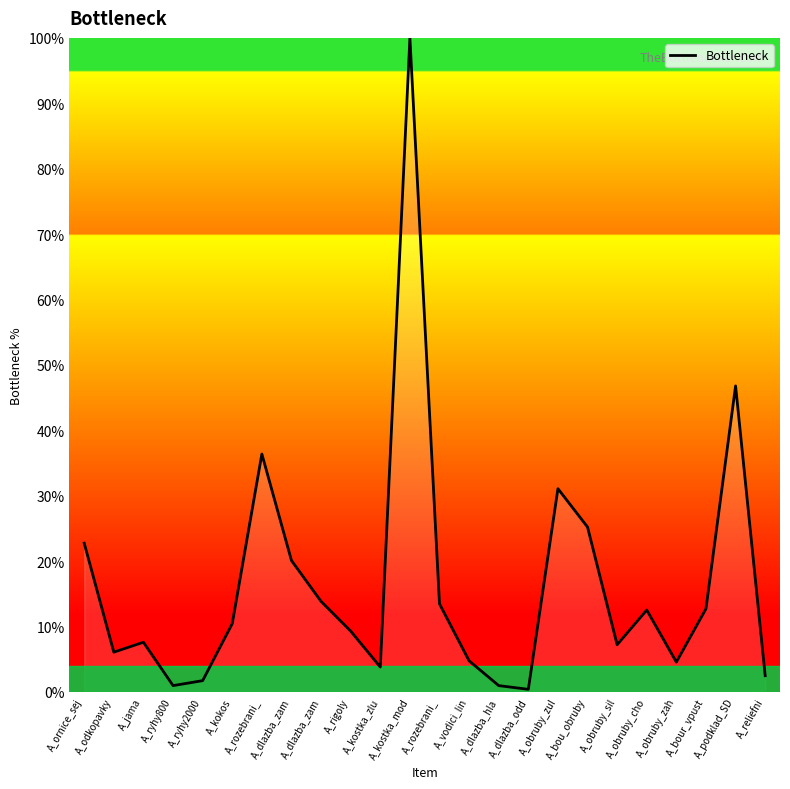

Reading left to right, list all the values displayed in this chart.

A_ornice_sej=22.7	A_odkopavky=6.1	A_jama=7.6	A_ryhy800=0.9	A_ryhy2000=1.7	A_kokos=10.4	A_rozebrani_=36.4	A_dlazba_zam=20.1	A_dlazba_zam=13.8	A_rigoly=9.3	A_kostka_zlu=3.8	A_kostka_mod=100.0	A_rozebrani_=13.4	A_vodici_lin=4.7	A_dlazba_hla=0.9	A_dlazba_odd=0.4	A_obruby_zul=31.1	A_bou_obruby=25.2	A_obruby_sil=7.2	A_obruby_cho=12.5	A_obruby_zah=4.5	A_bour_vpust=12.7	A_podklad_SD=46.8	A_reliefni=2.5